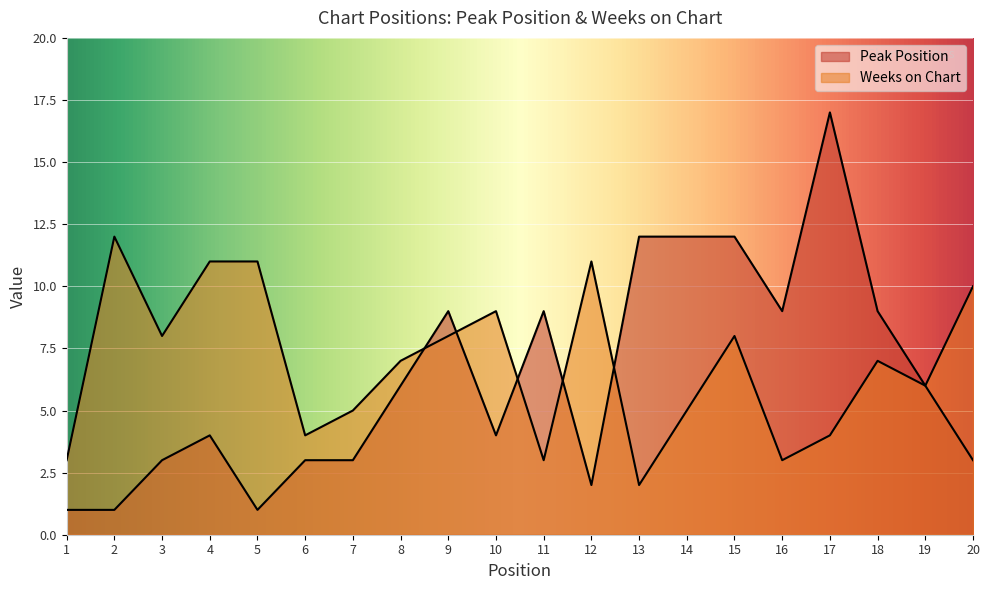

What is the sum of the Peak Position values at 5 and 11?

10